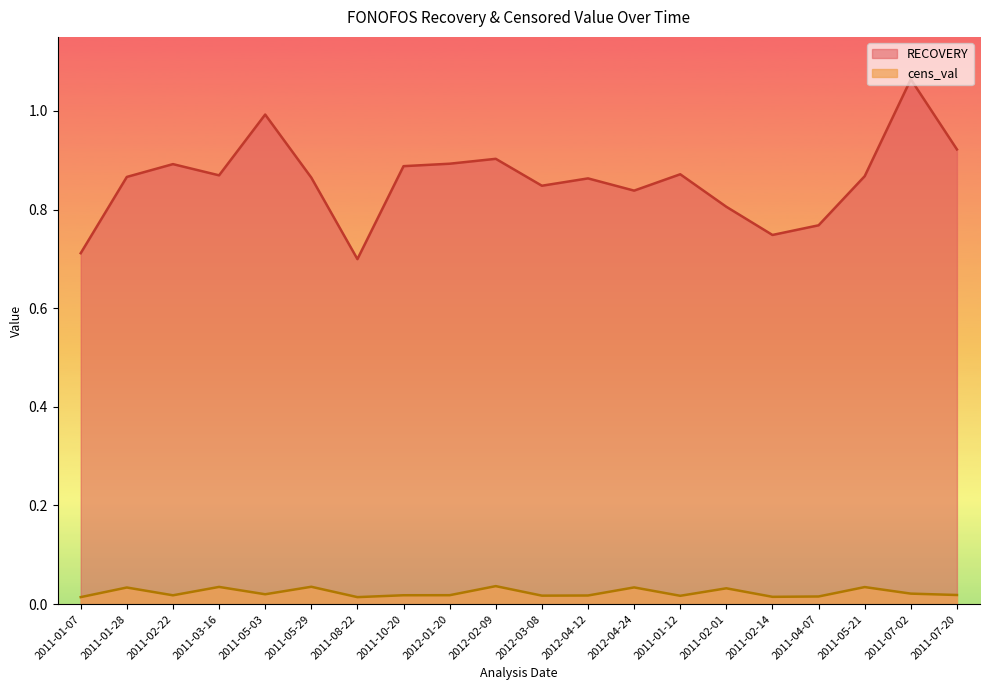

The value of RECOVERY at 2011-08-22 is 1.2. True or false?

False